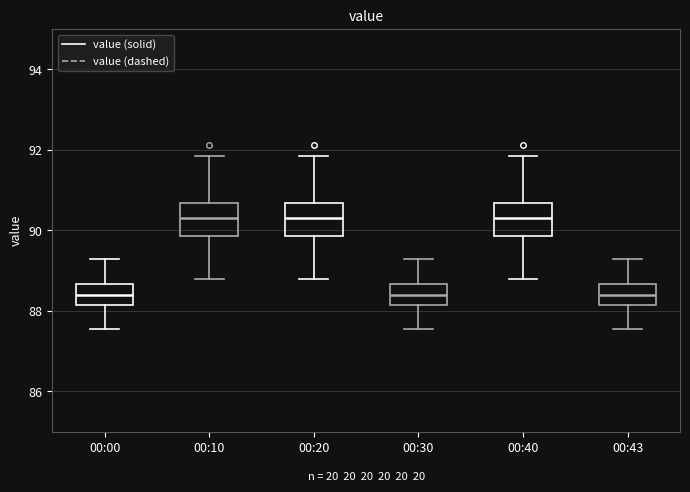

Reading left to right, read every box against the y-axis: the position of its median line, the range the box covers, and the ends of its whiskers. The values are not printed on the chart, so give them approximately, as read against the axis.

00:00: median 88.4, box 88.2 to 88.6, whiskers 87.6 to 89.2
00:10: median 90.4, box 89.8 to 90.6, whiskers 88.8 to 91.8
00:20: median 90.4, box 89.8 to 90.6, whiskers 88.8 to 91.8
00:30: median 88.4, box 88.2 to 88.6, whiskers 87.6 to 89.2
00:40: median 90.4, box 89.8 to 90.6, whiskers 88.8 to 91.8
00:43: median 88.4, box 88.2 to 88.6, whiskers 87.6 to 89.2